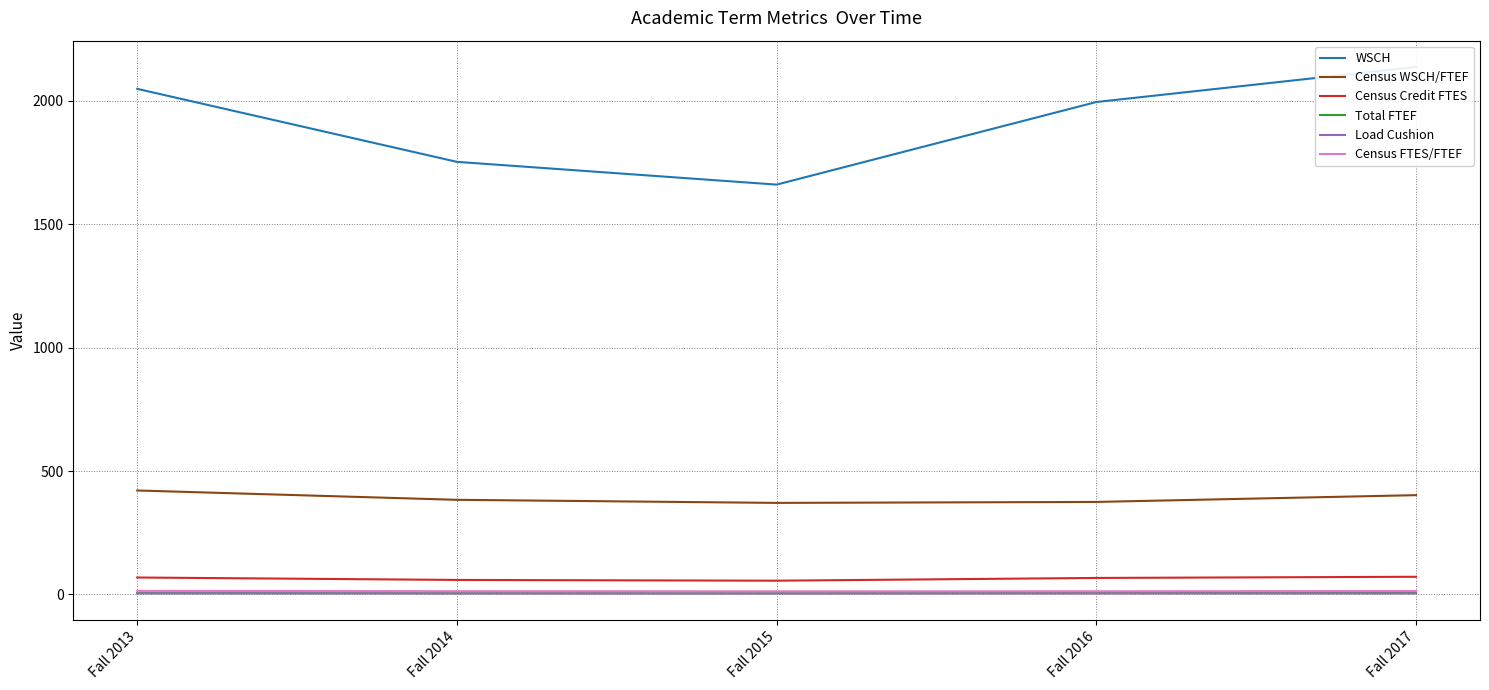

The Load Cushion series shows 3.6 at Fall 2017. True or false?

True